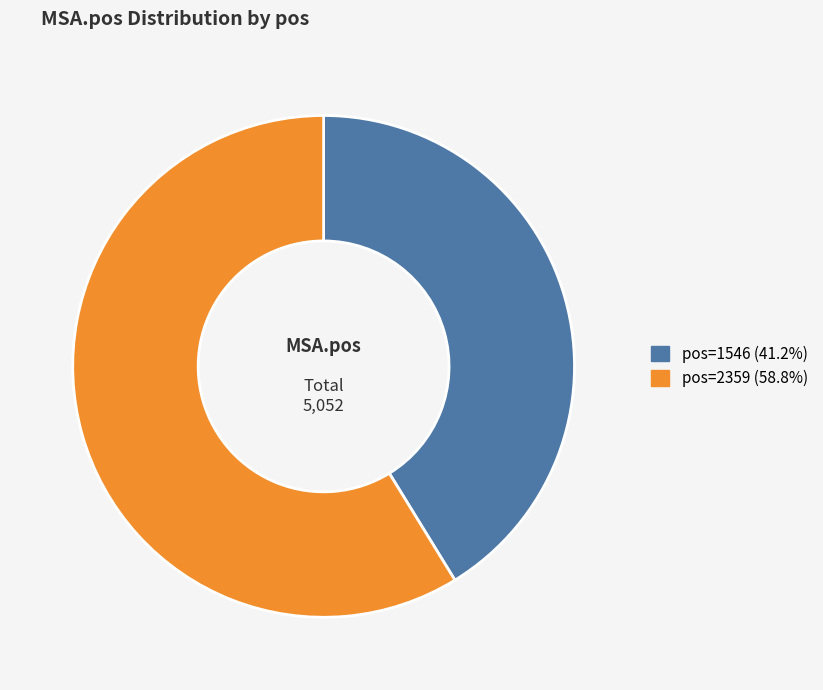

Does any single category account for the majority?

Yes